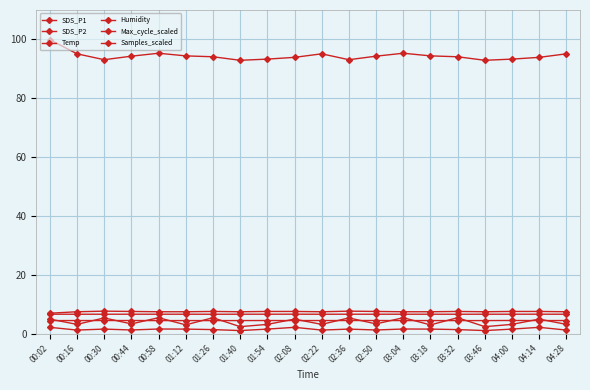

How many lines are shown in the chart?

6